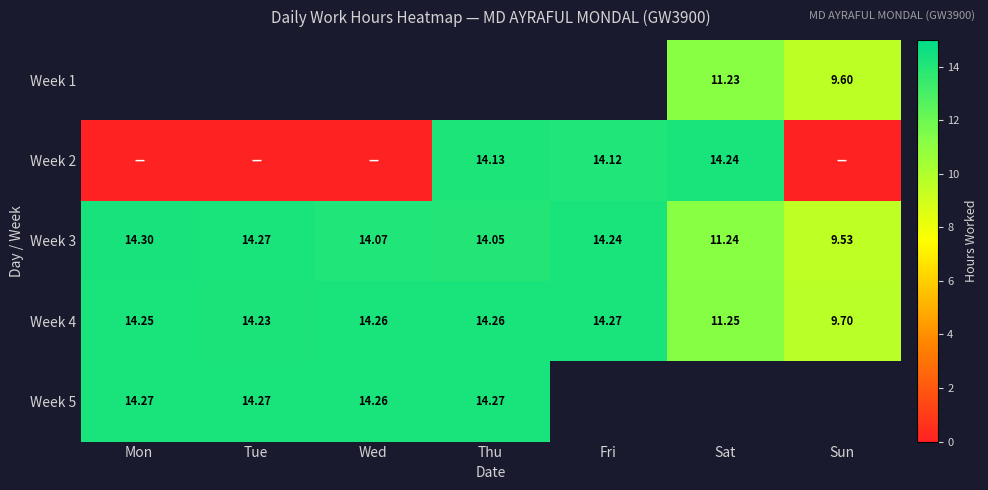

Between Mon and Fri, which is larger?

Fri